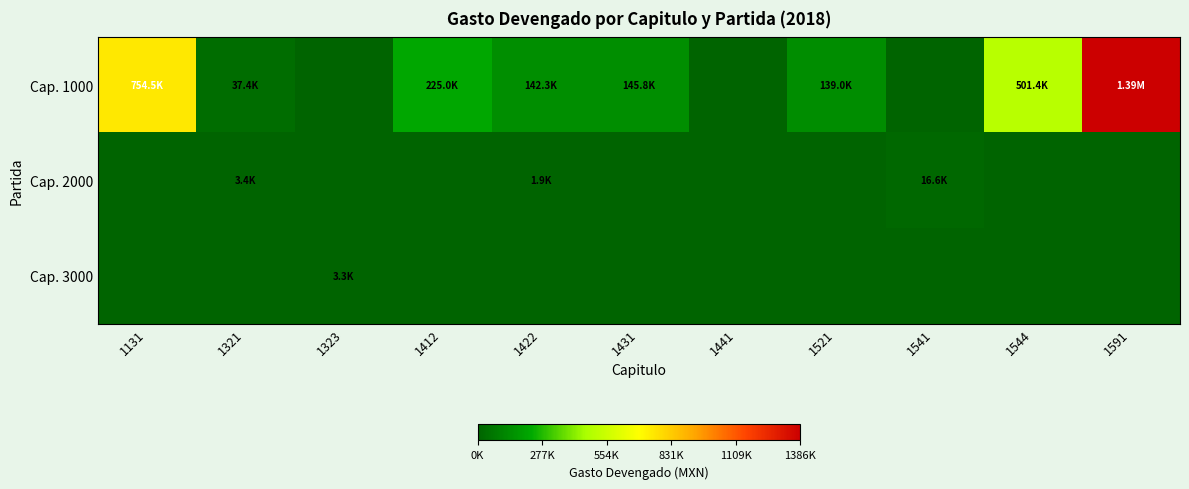

Which has a higher value, 1422 or 1521?

1422